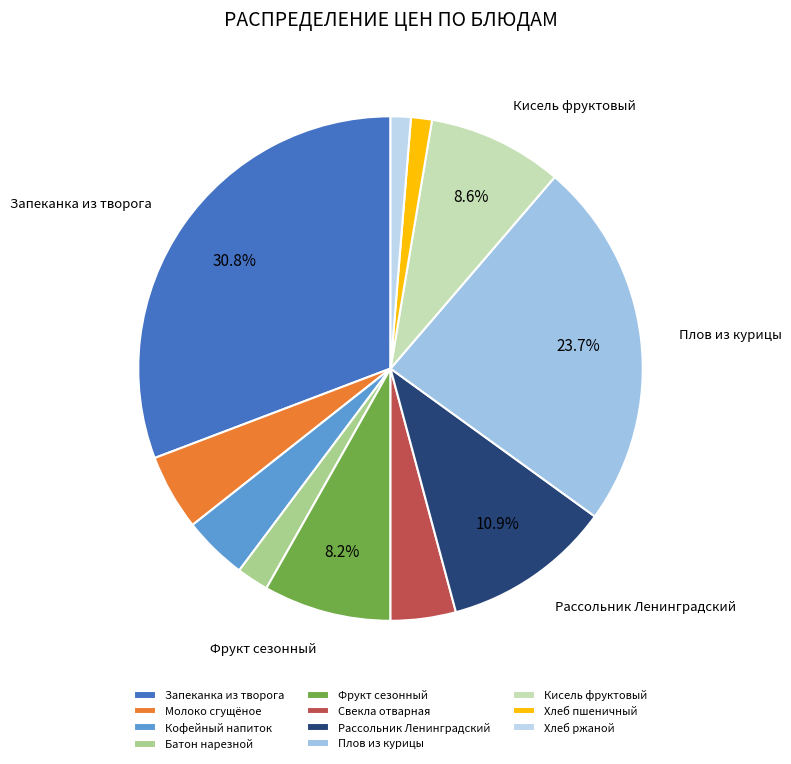

Is there a majority slice in this chart?

No